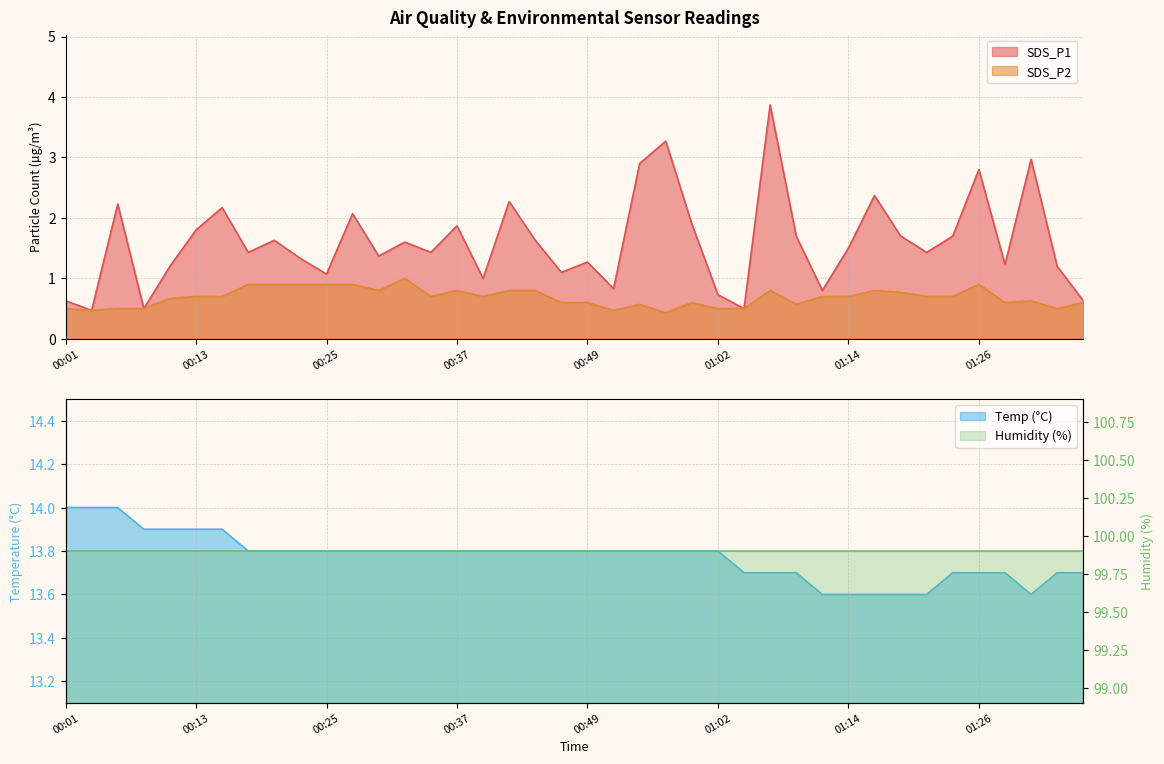

The value of SDS_P2 at 01:36 is 0.6. True or false?

True